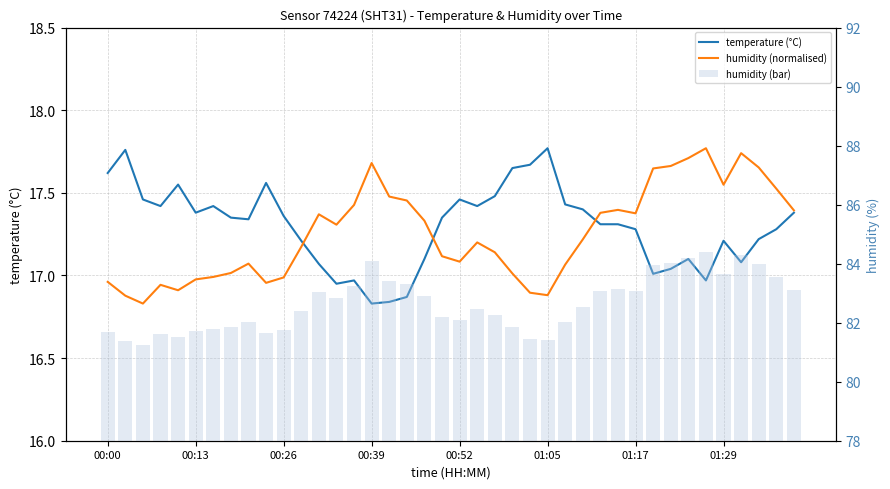

What is the greatest value displayed?

84.4